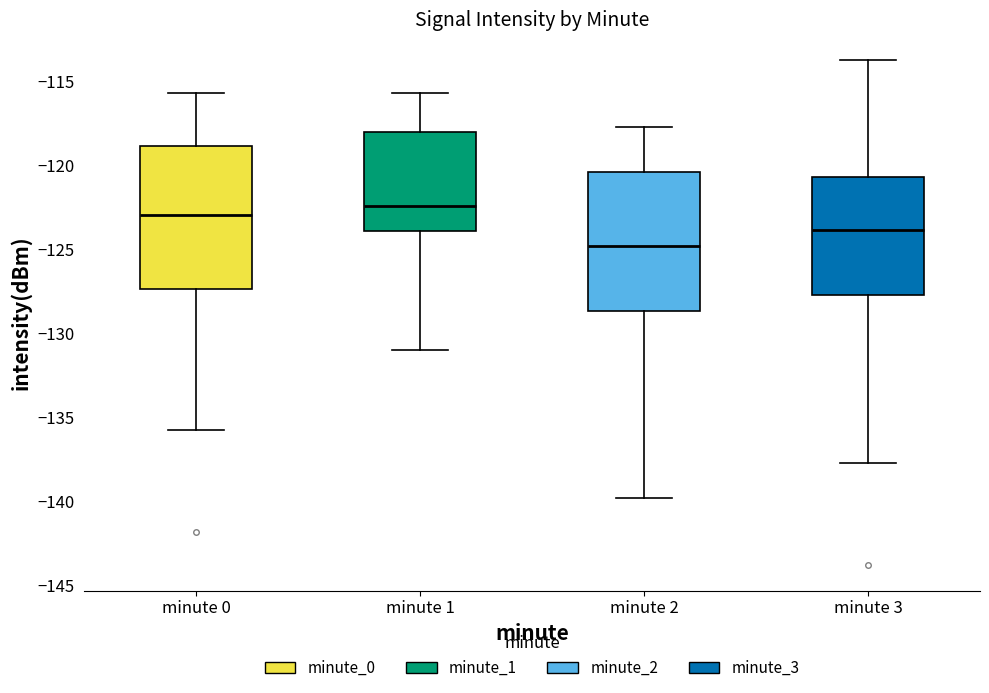

Where does the upper whisker of the box for minute 0 end on the y-axis? The values are not printed on the chart, so give them approximately, as read against the axis.

-115.5